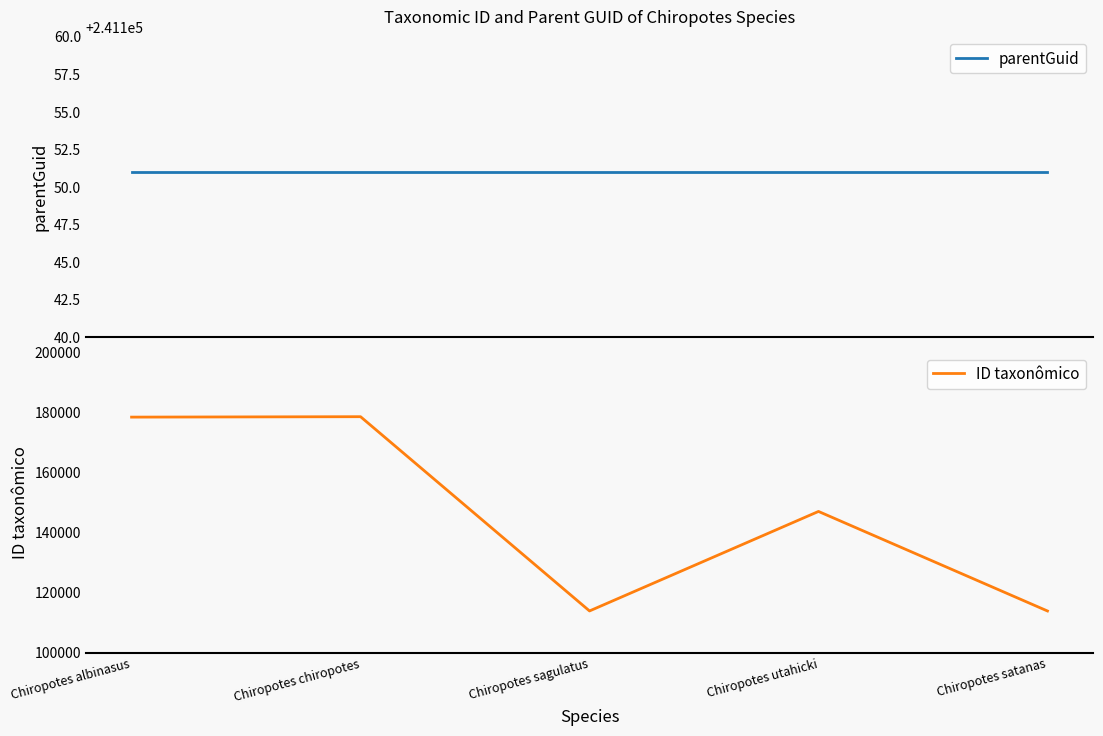

What is the maximum value shown in the chart?

241151